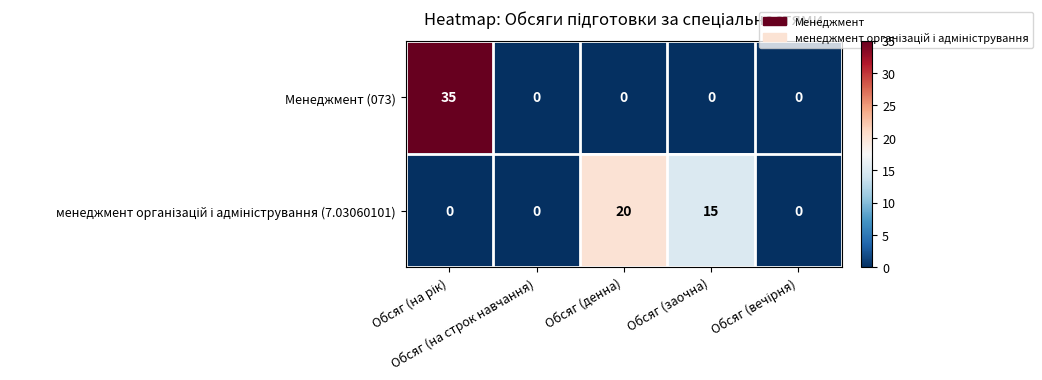

What is the sum of all Менеджмент (073) values?

35